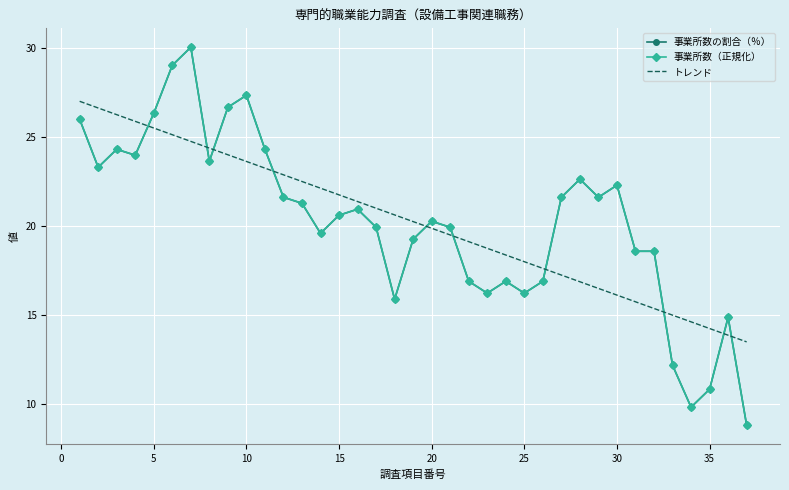

Which series has the widest spread of values?

事業所数の割合（％）